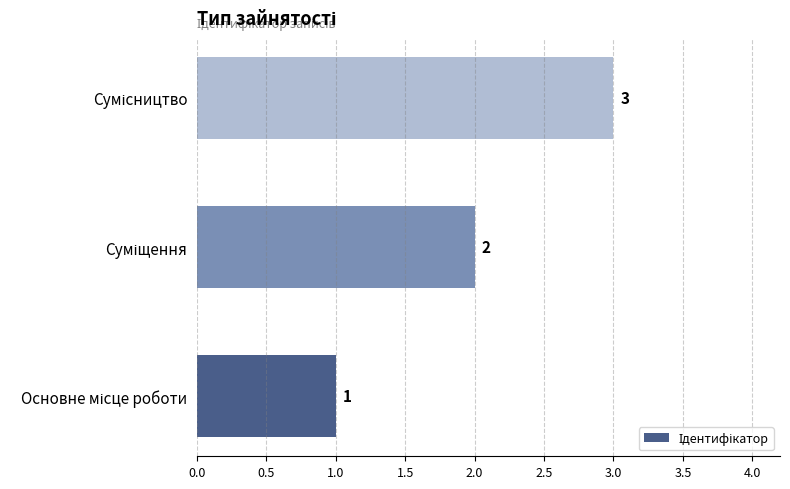

What is the sum of all values?

6